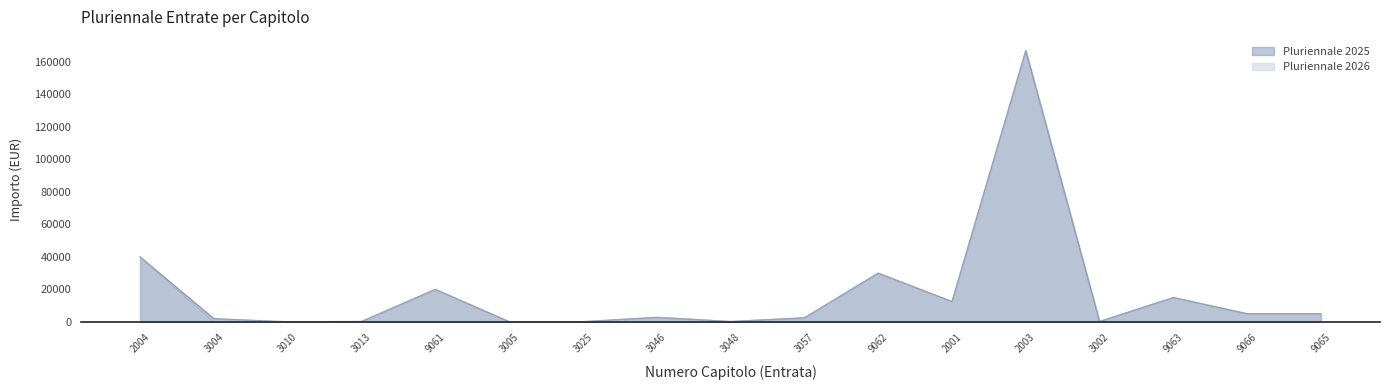

Is the value of Pluriennale 2025 at 3046 greater than the value of Pluriennale 2026 at 9065?

No